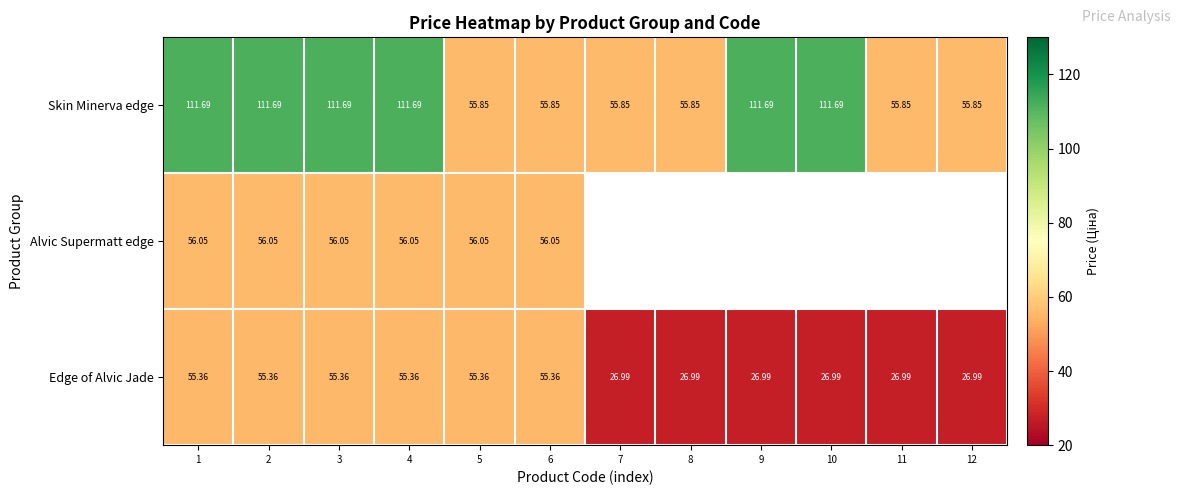

Rank the series at 6 from lowest to highest value.

Edge of Alvic Jade, Skin Minerva edge, Alvic Supermatt edge